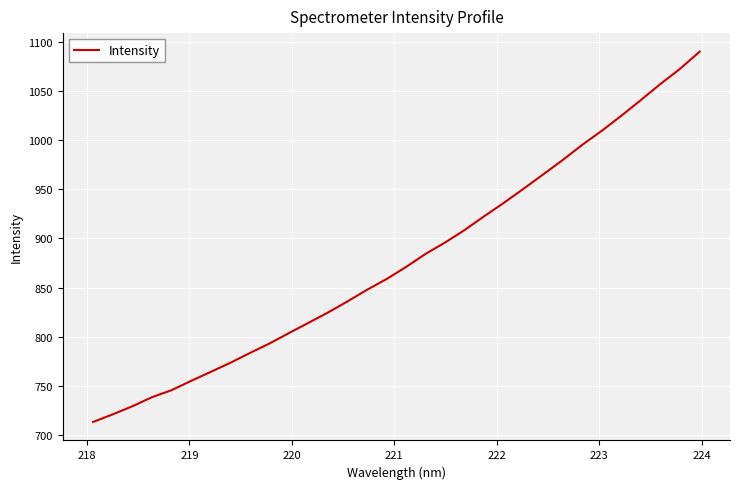

Count the number of values greater than 871.

16